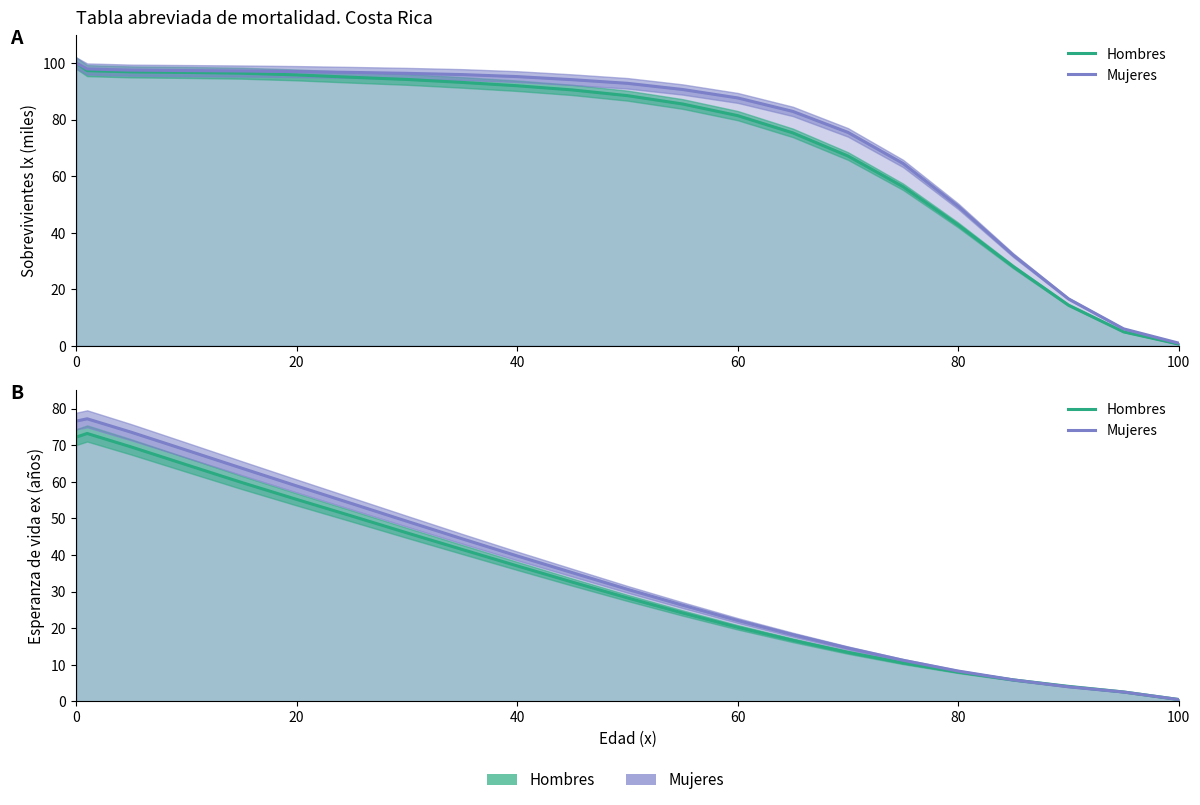

True or false: Hombres has more than 2 points higher than both neighbors.

False